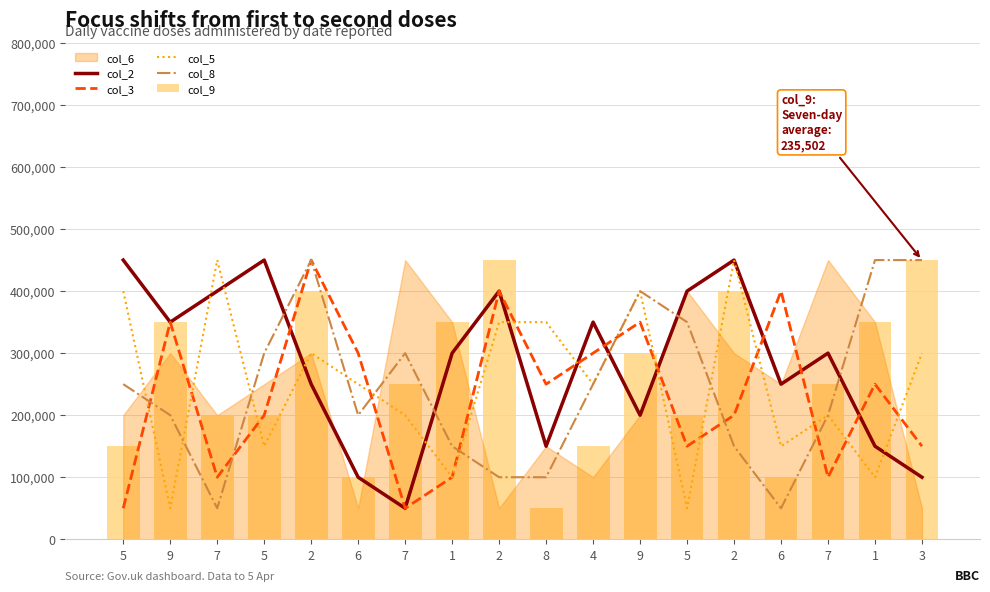

What is the greatest value displayed?

450000